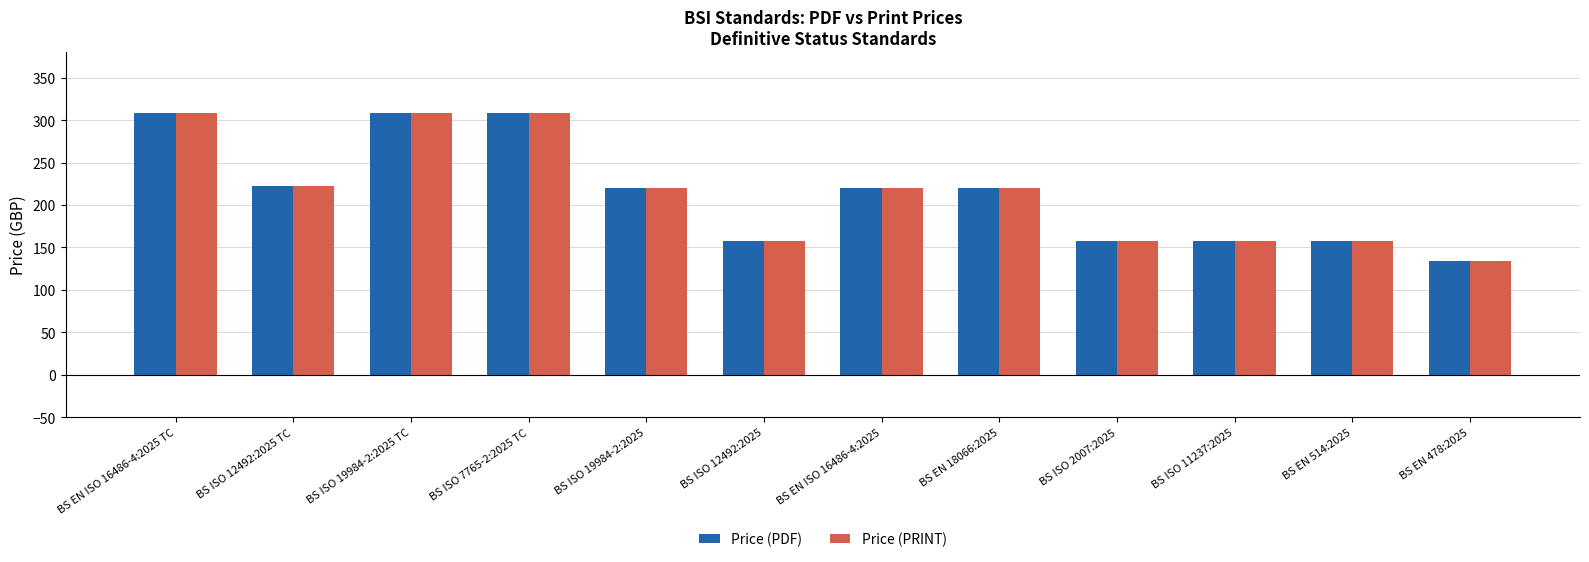

The value of Price (PDF) at BS ISO 2007:2025 is 65. True or false?

False